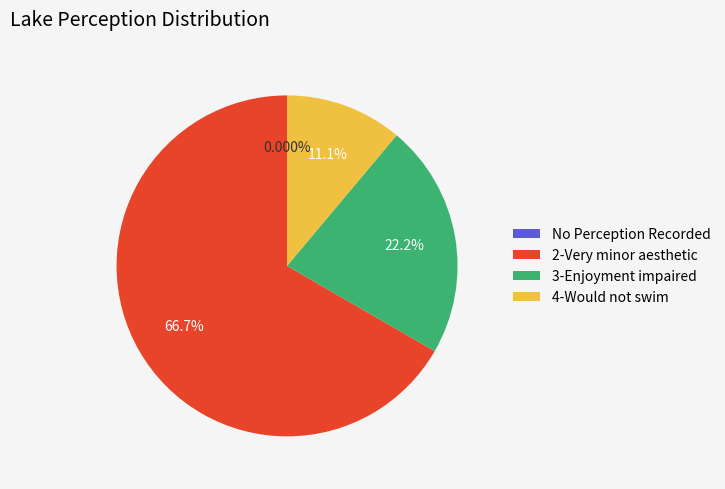

To the nearest percent, what is the combined percentage of 4-Would not swim but boating OK (algae) and 1-Very minor aesthetic problems?

11%